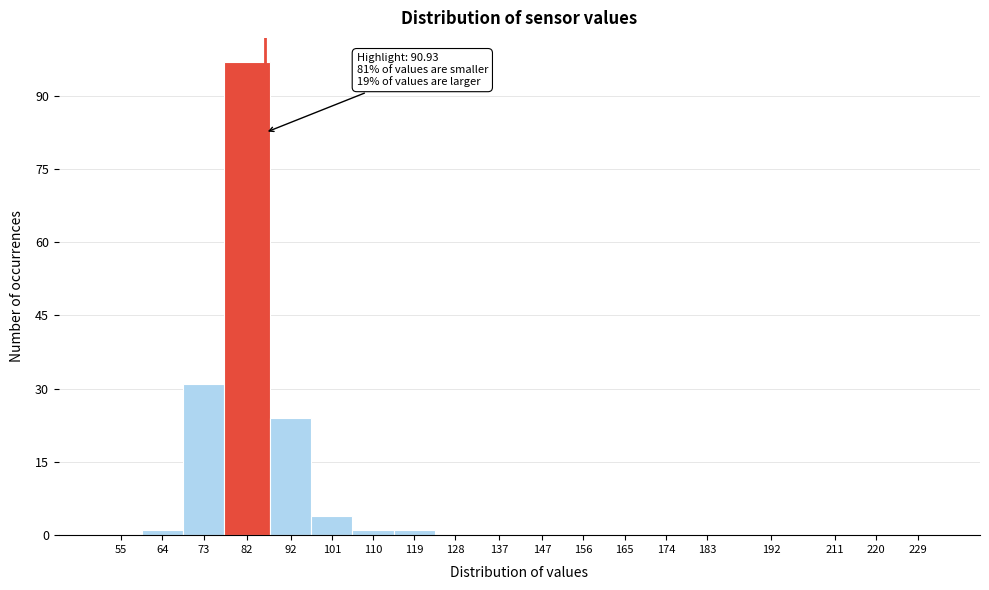

Reading left to right, what are all the values shown in this chart?

55=0	64=1	73=31	82=97	92=24	101=4	110=1	119=1	128=0	137=0	147=0	156=0	165=0	174=0	183=0	192=0	211=0	220=0	229=0